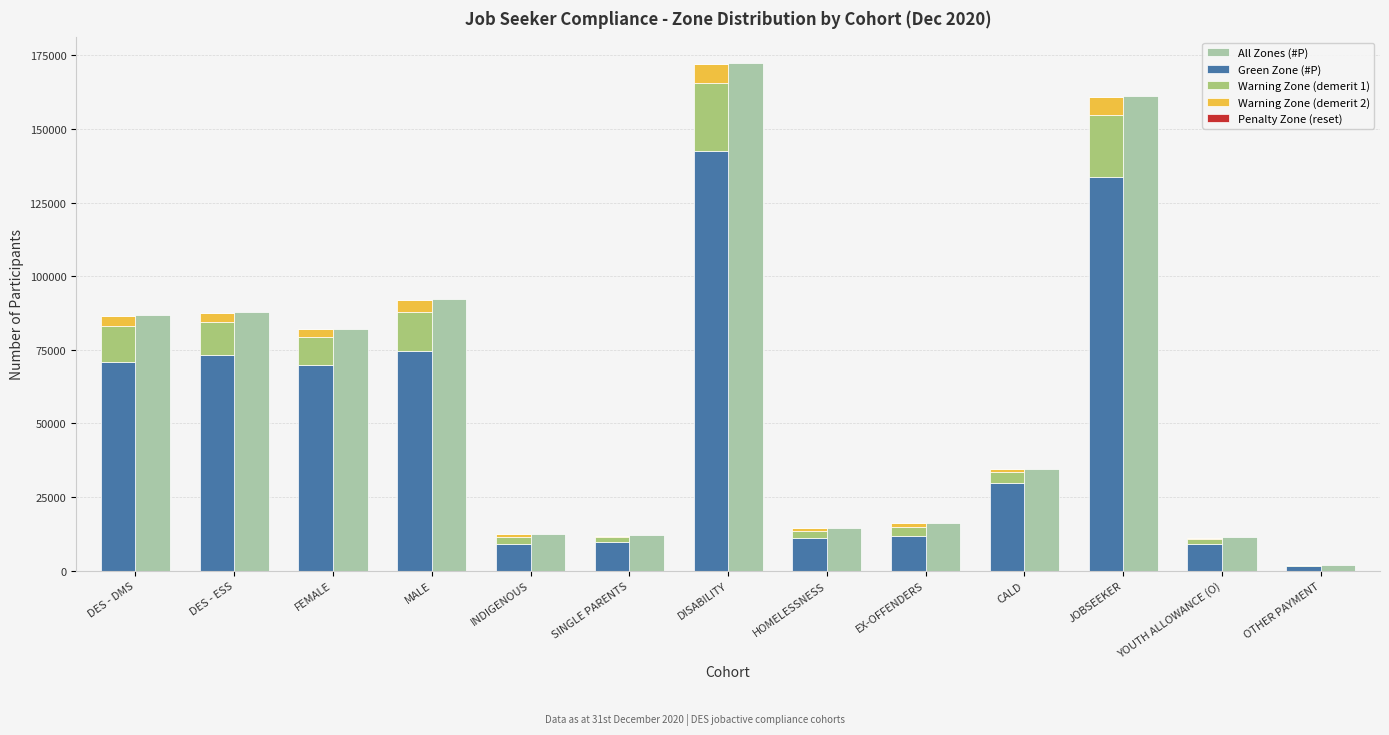

Is it true that Warning Zone (demerit 1) equals 13531 at FEMALE?

False